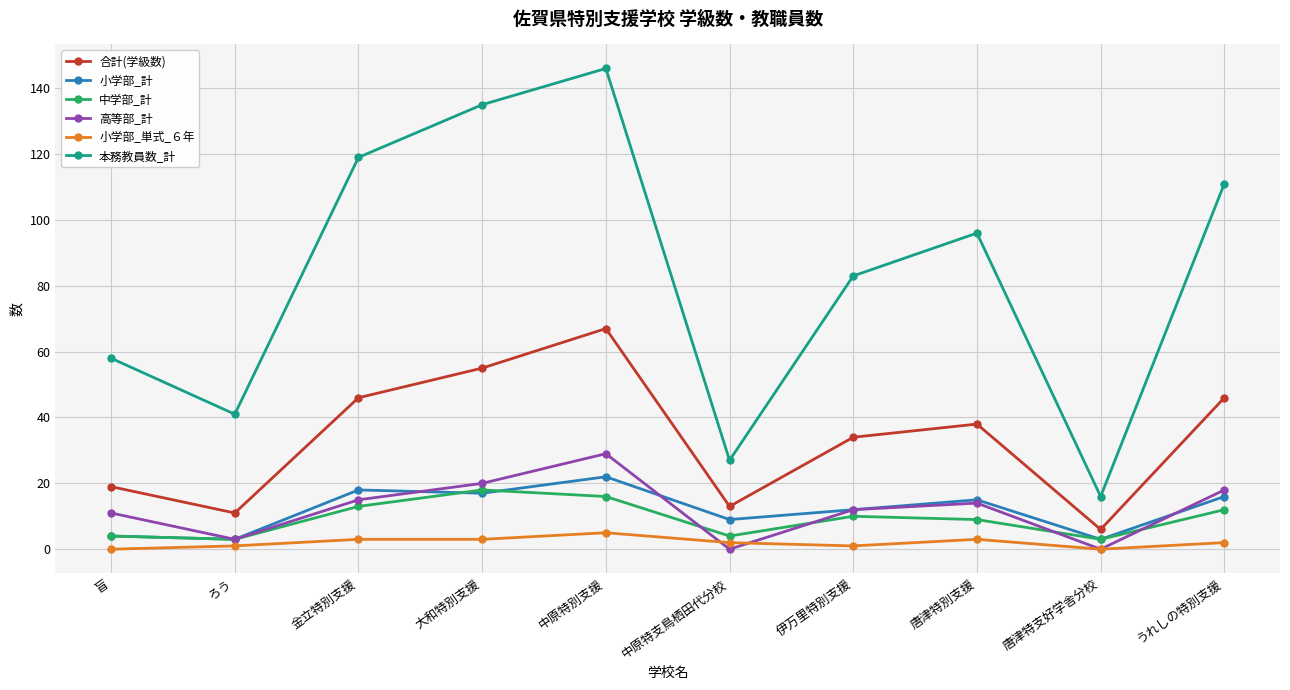

What is the lowest value of the 中学部_計 series?

3